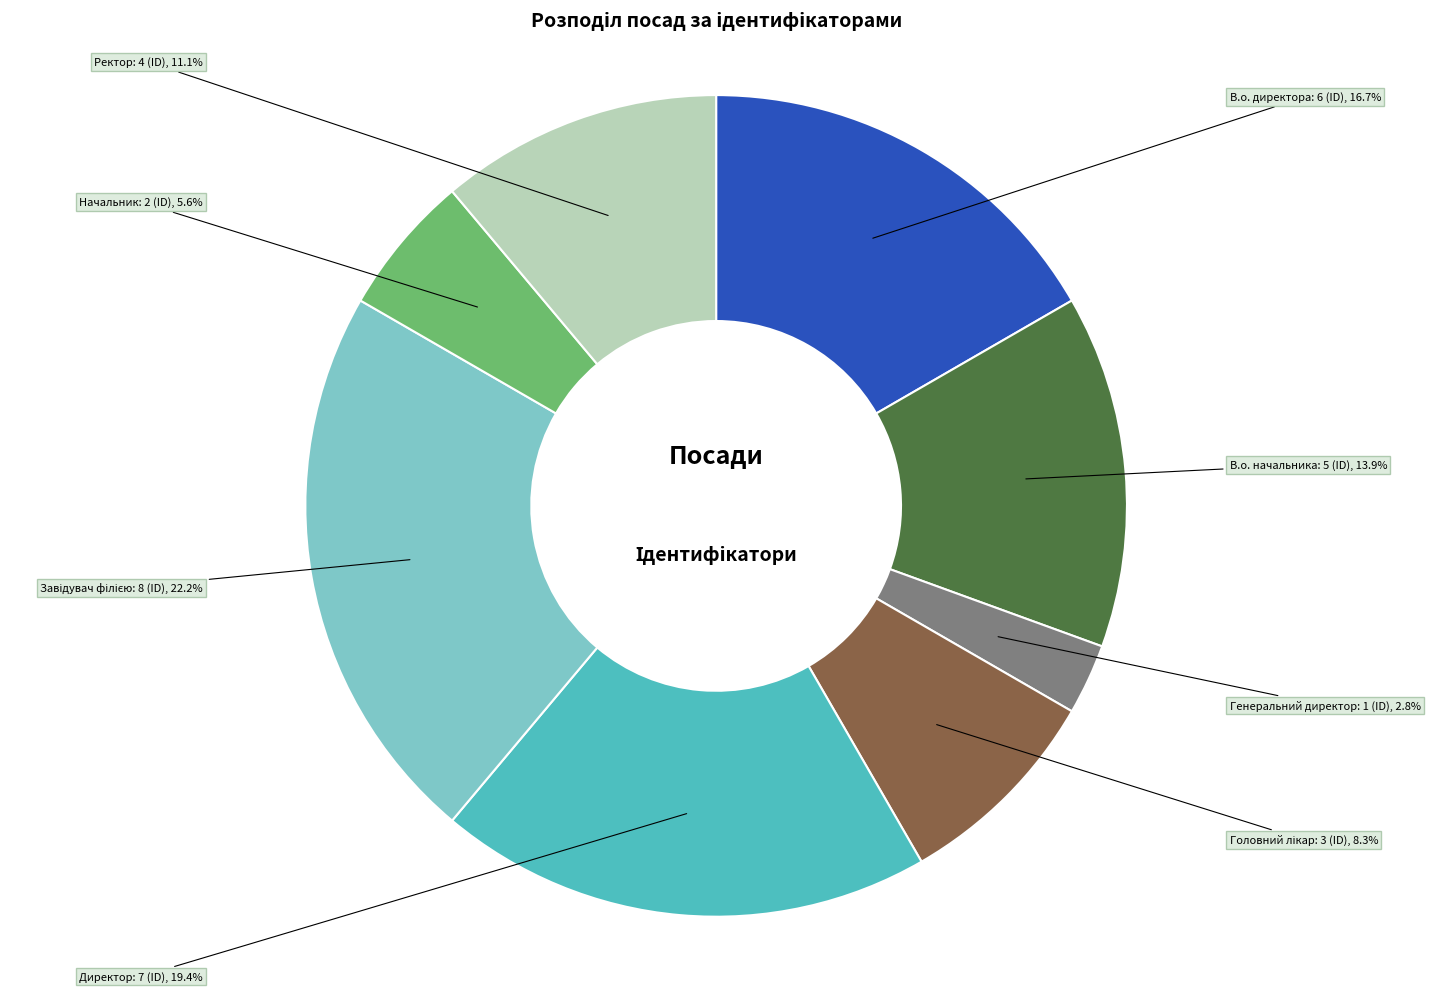

Is there any slice that represents more than half of the pie?

No